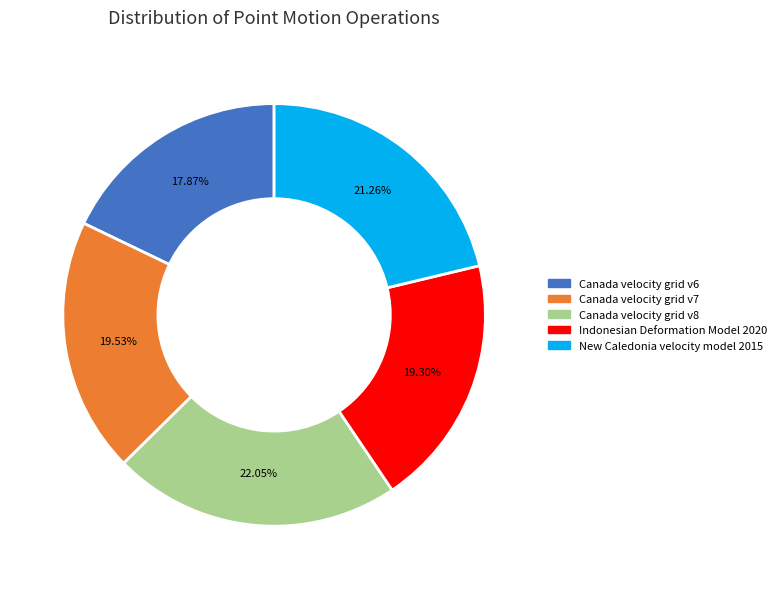

Which has a higher value, Indonesian Deformation Model 2020 or Canada velocity grid v6?

Indonesian Deformation Model 2020